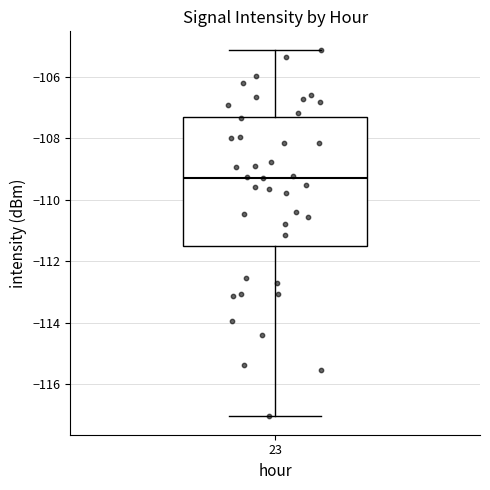

Read this box plot against the y-axis: the position of the median line, the range covered by the box, and the ends of both whiskers. The values are not printed on the chart, so give them approximately, as read against the axis.

median -109.2, box -111.4 to -107.4, whiskers -117.0 to -105.2